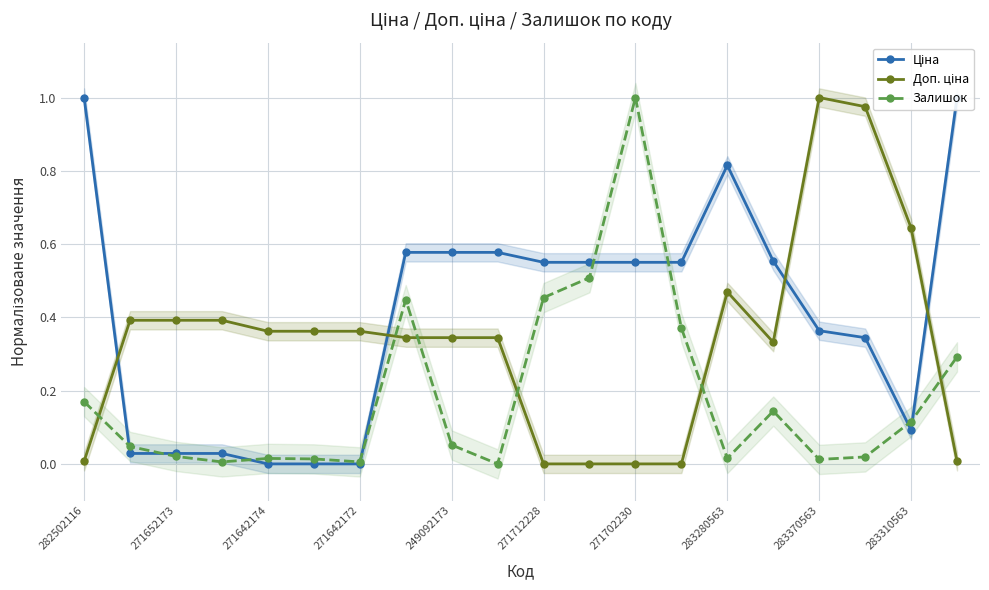

True or false: Залишок has more than 0 interior local peaks.

True